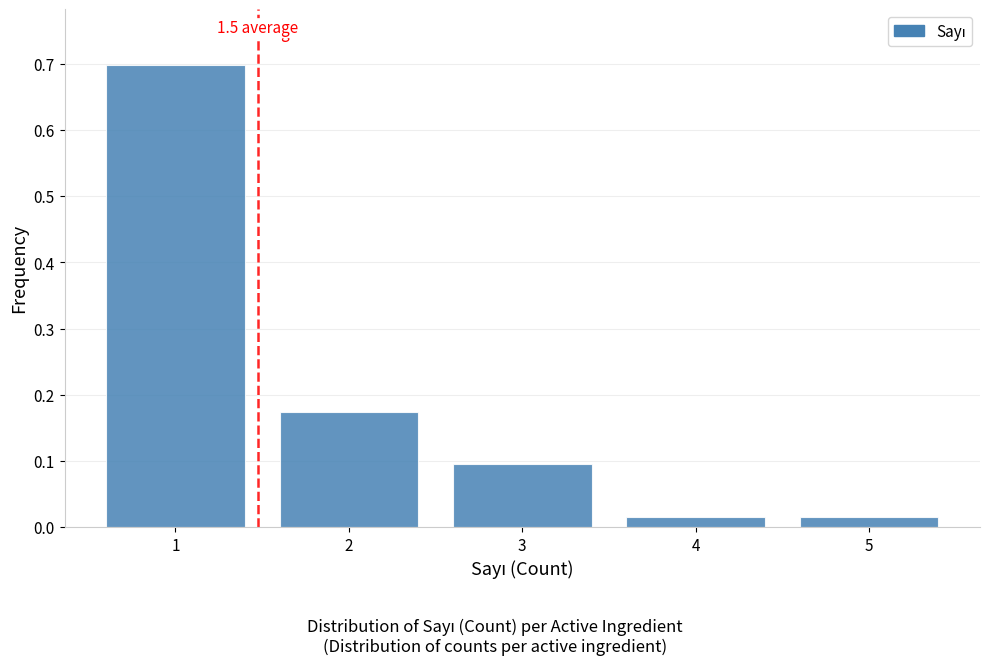

Which range on the x-axis has the tallest bar?

0.5 to 1.5